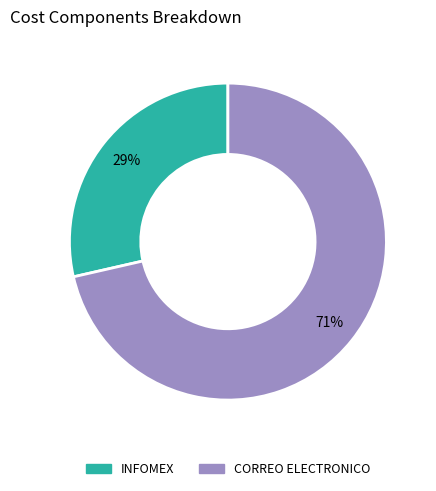

Does INFOMEX account for over 50% of the chart?

No